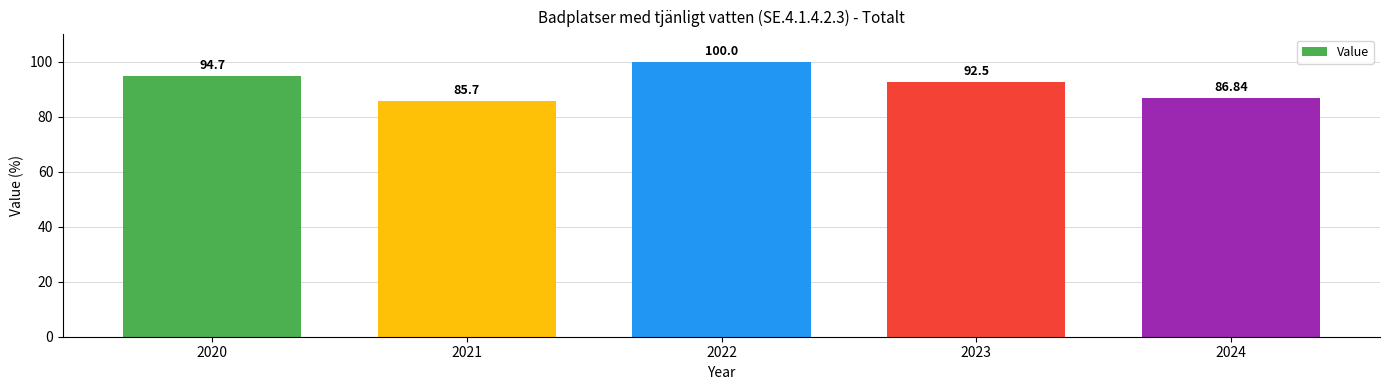

Rank the categories by value from lowest to highest.

2021, 2024, 2023, 2020, 2022